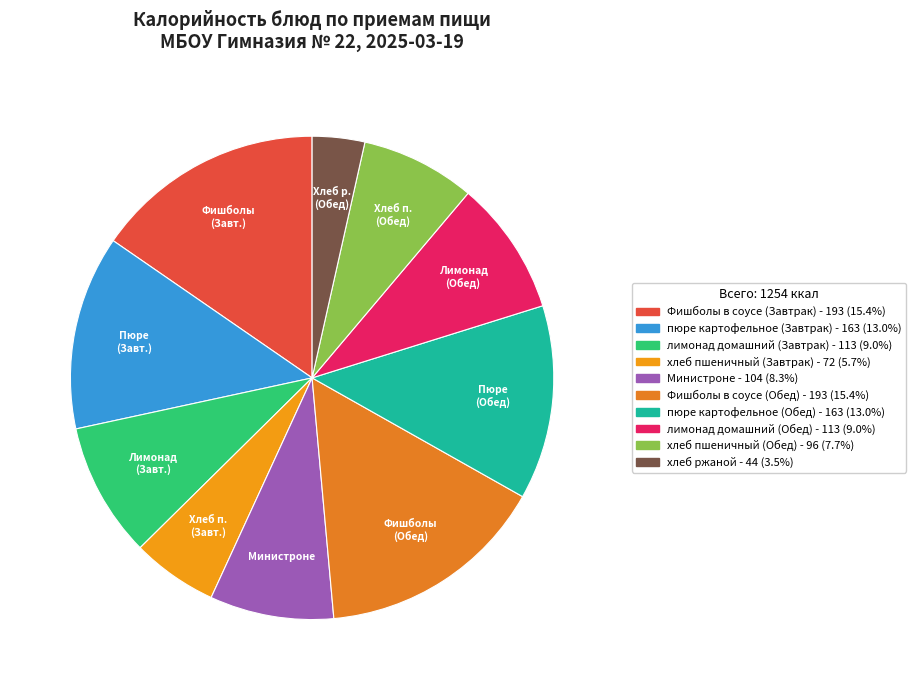

How many segments does this pie chart have?

10